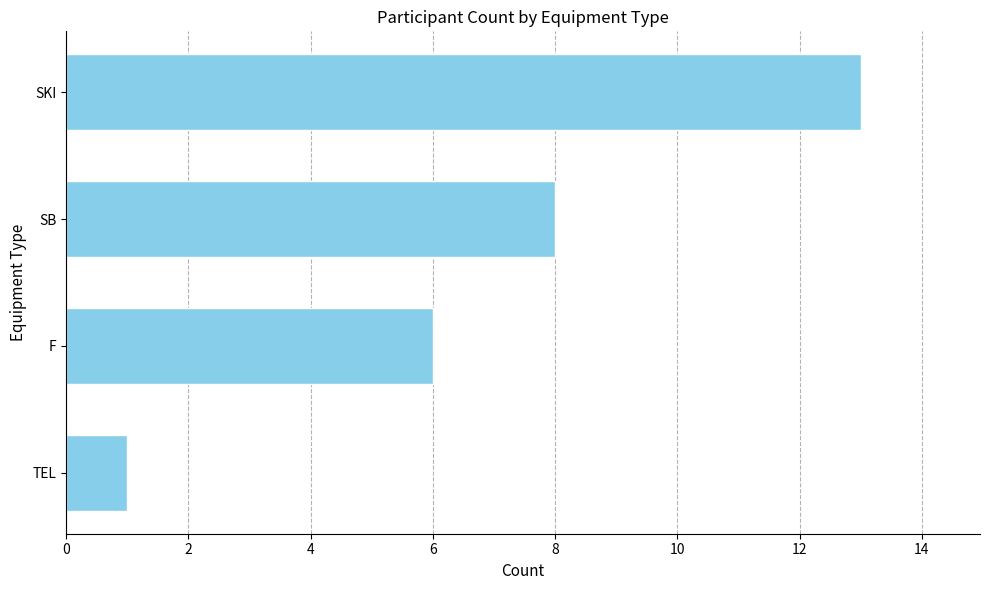

What is the average value?

7